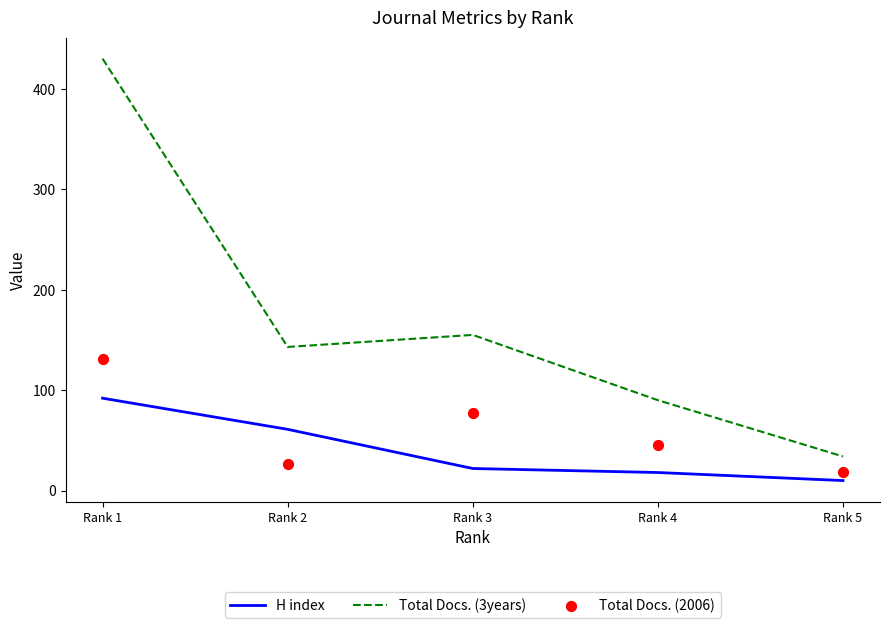

What are all the series names shown in the legend?

H index, Total Docs. (3years), Total Docs. (2006)